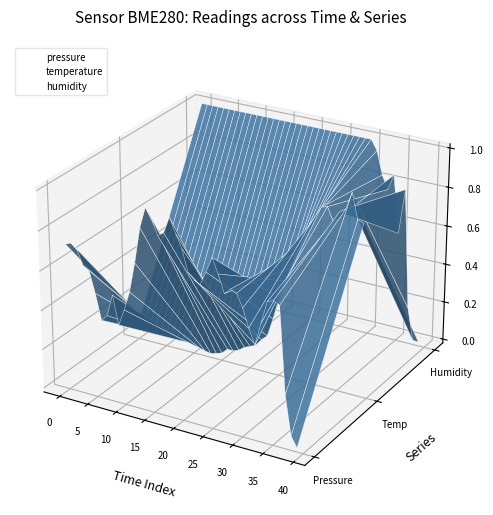

What are all the series names shown in the legend?

pressure, temperature, humidity